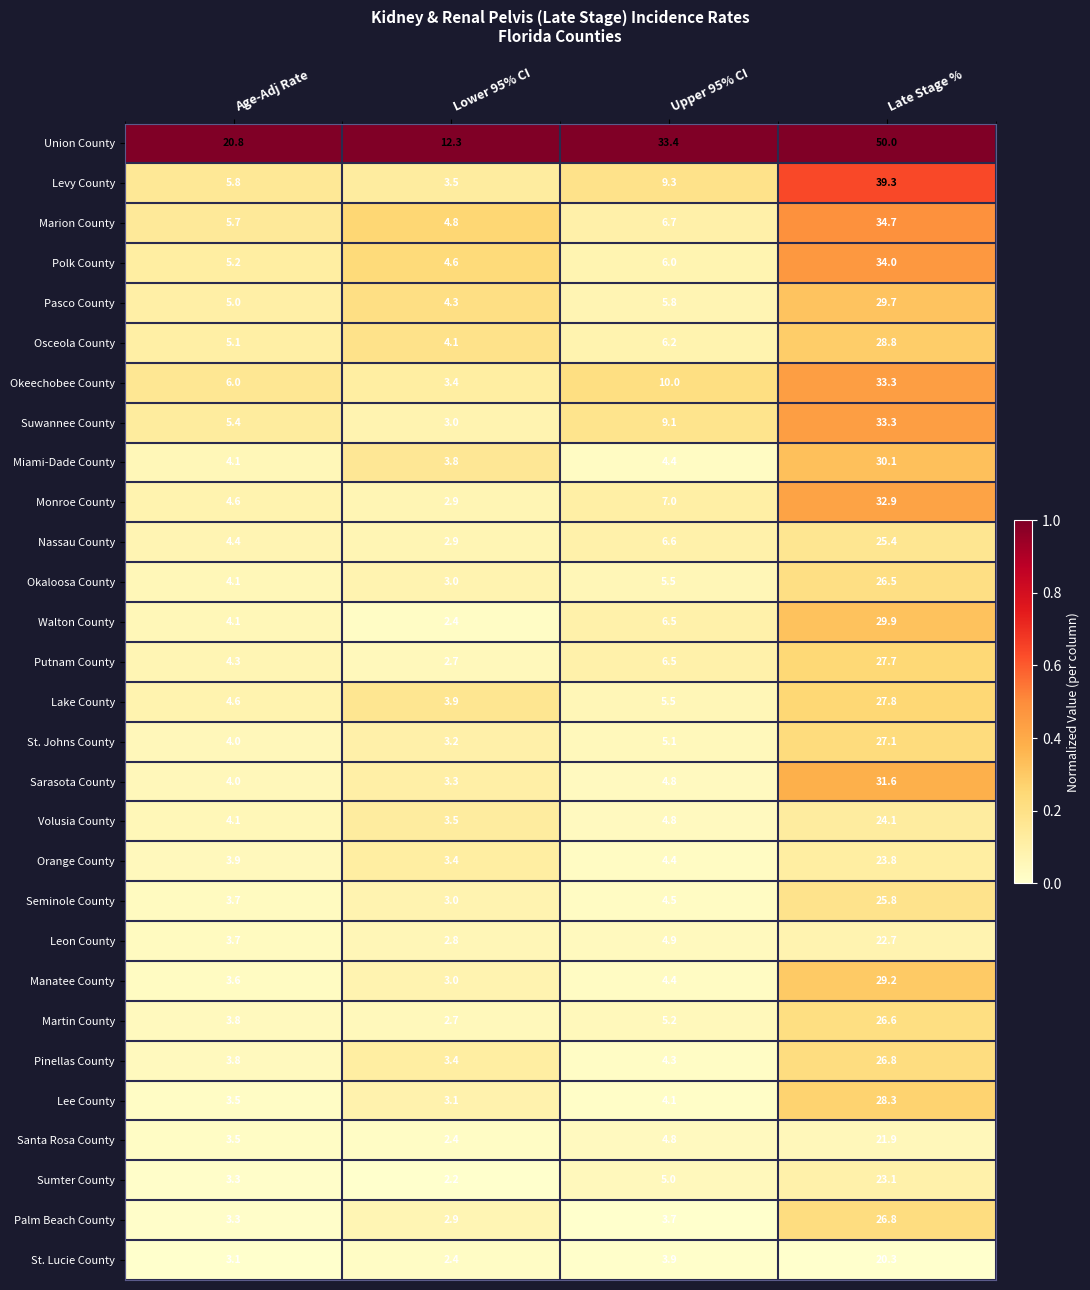

At which category is the sum across all series the highest?

Late Stage %